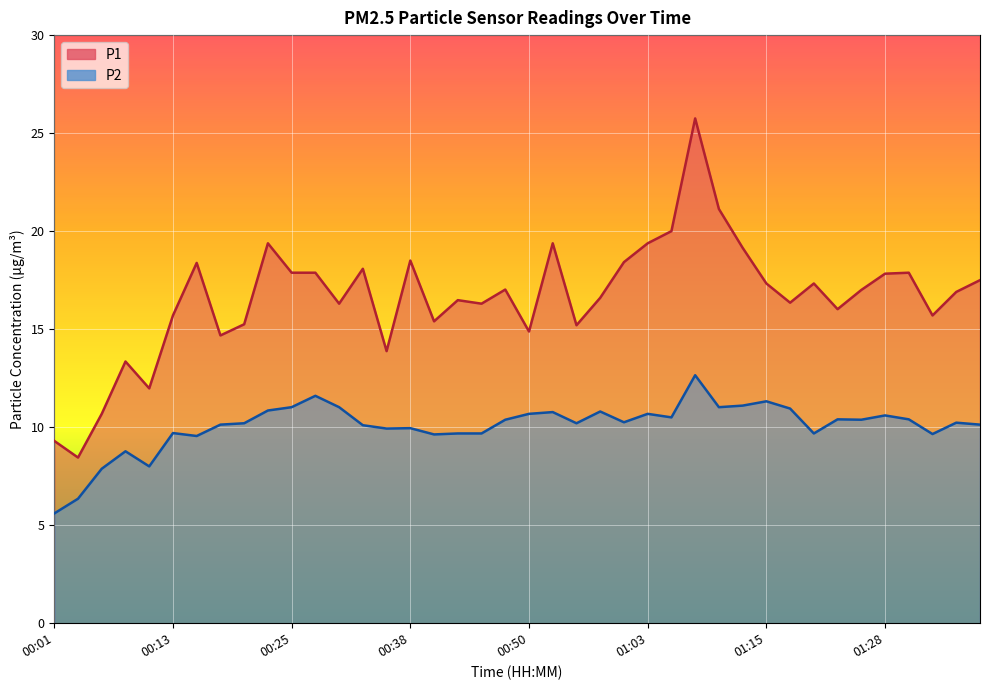

What is the smallest value displayed?

5.6